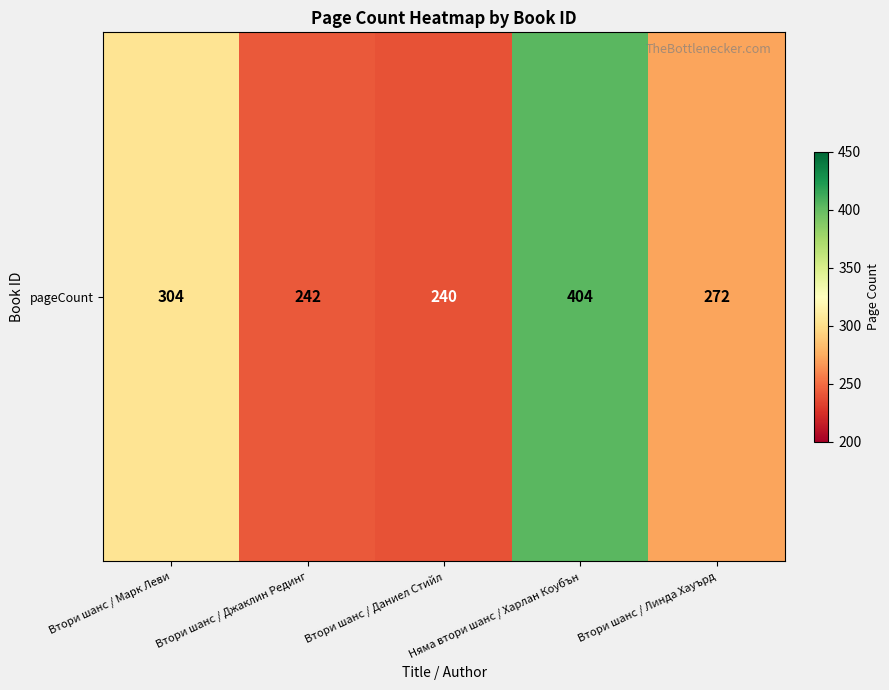

What value does the data have at Втори шанс / Марк Леви, to the nearest 10?

300